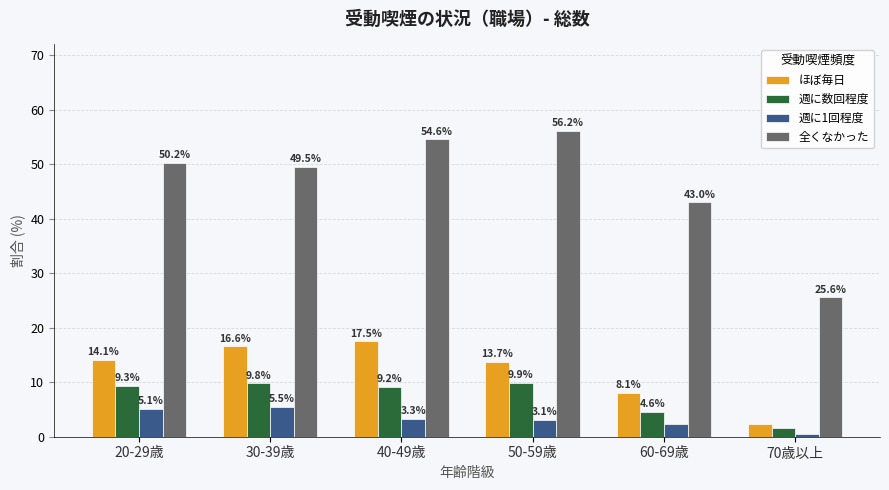

Which series has the largest total across all categories?

全くなかった